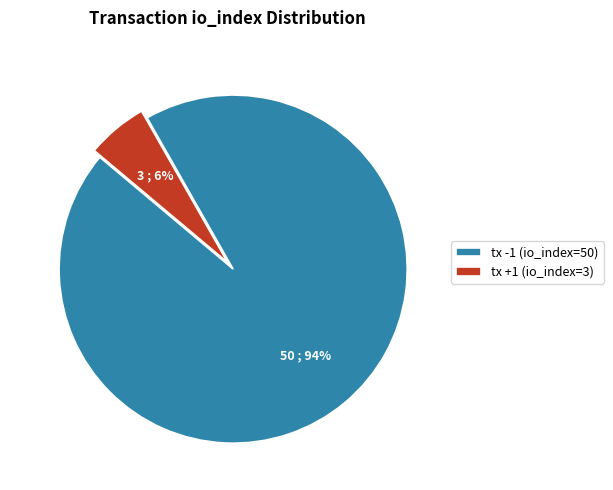

Which category has the biggest portion of the pie?

tx -1 (io_index=50)